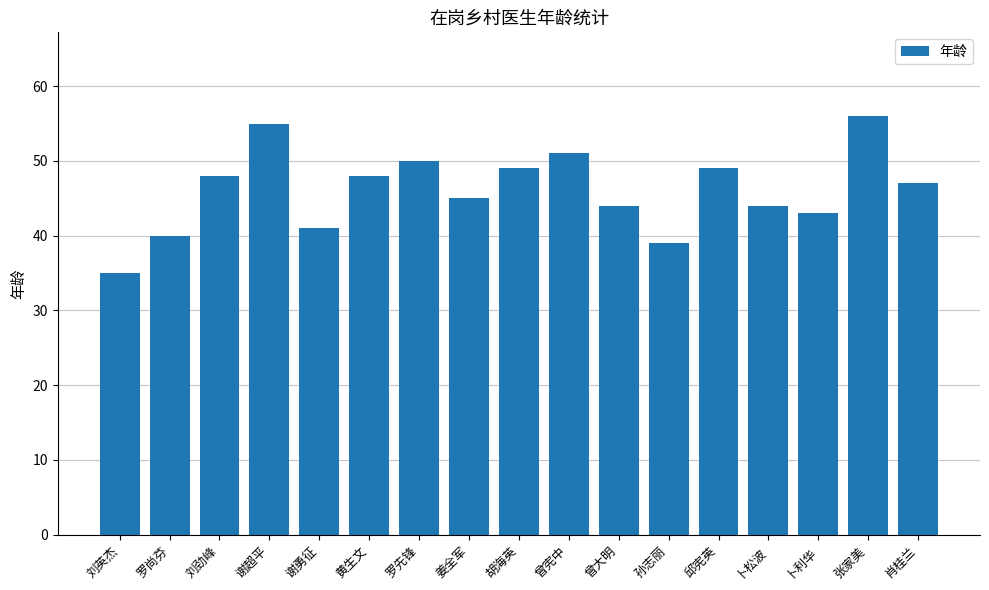

How many data points are less than 47?

8